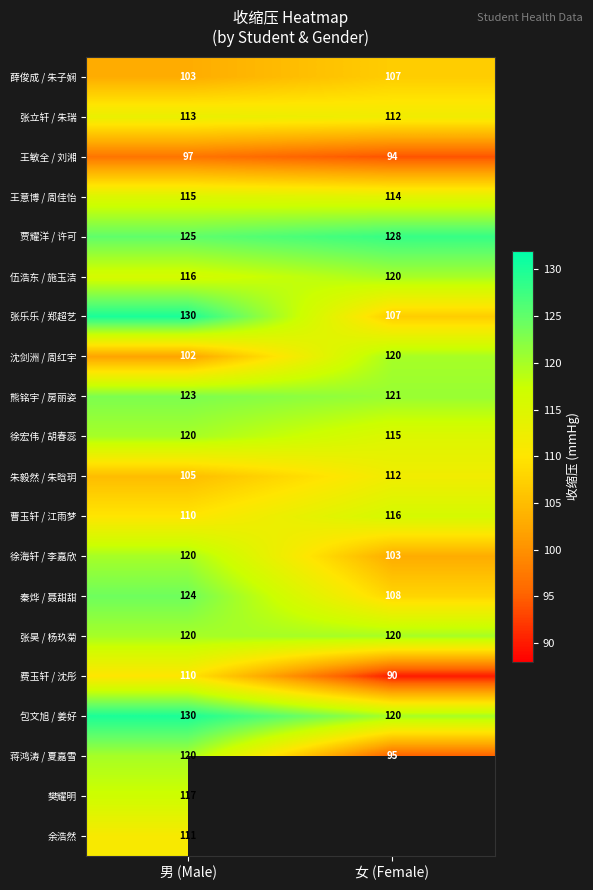

What is the average value of the 秦烨 / 聂甜甜 series?

116